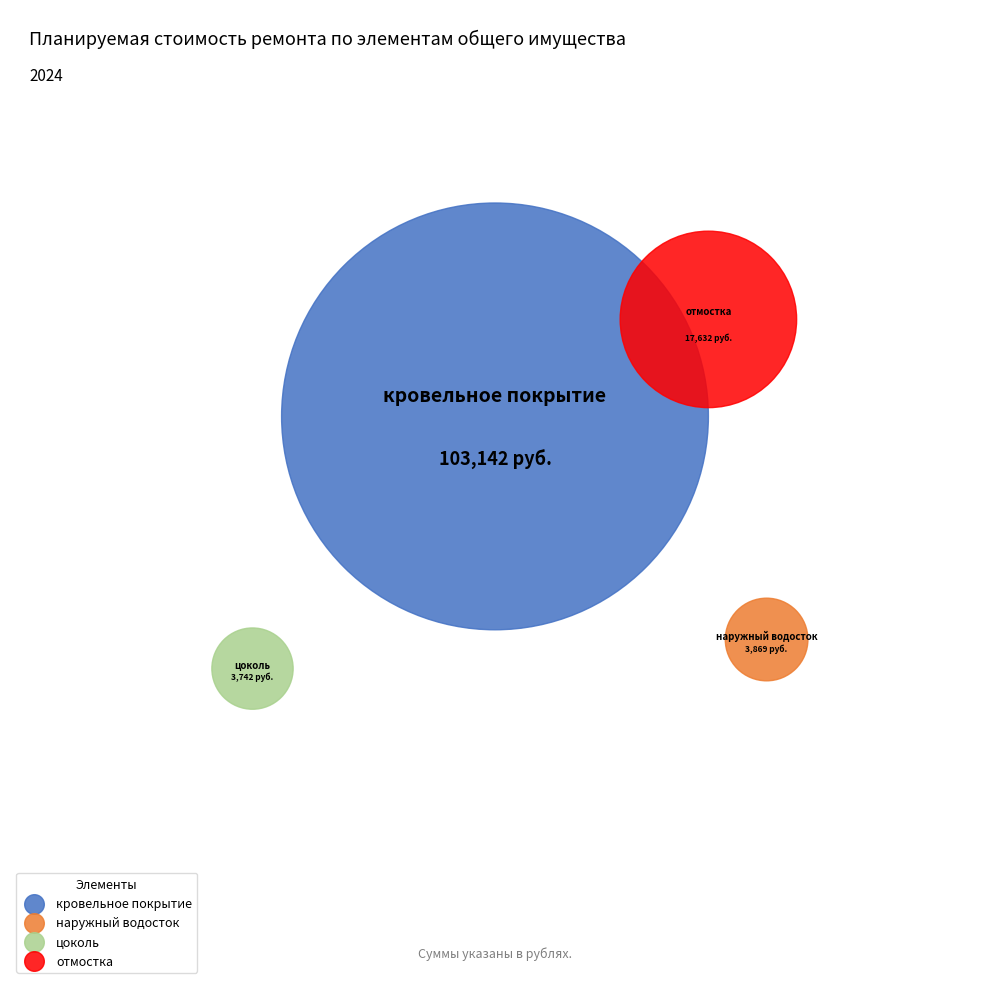

How much of the chart is everything except кровельное покрытие?

19.7%